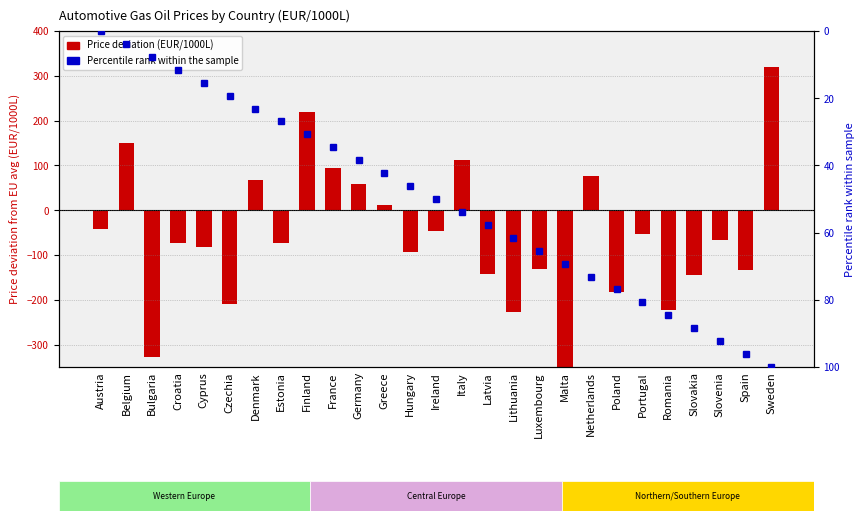

What is the label of the 22nd bar from the right?

Czechia